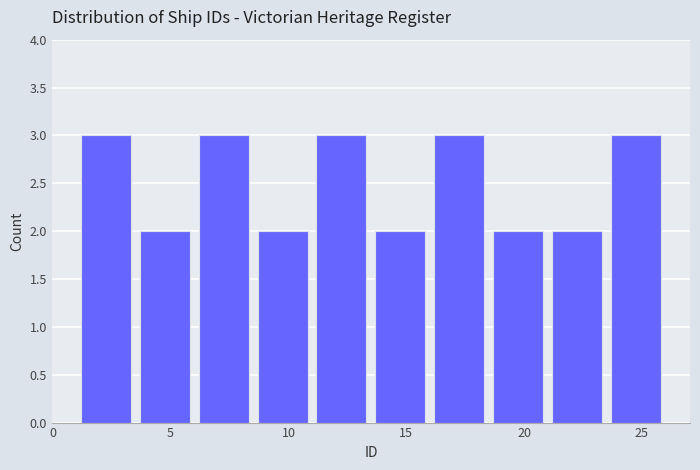

What is the height of the bar covering 21.0 to 23.5 on the x-axis? The values are not printed on the chart, so give them approximately, as read against the axis.

2